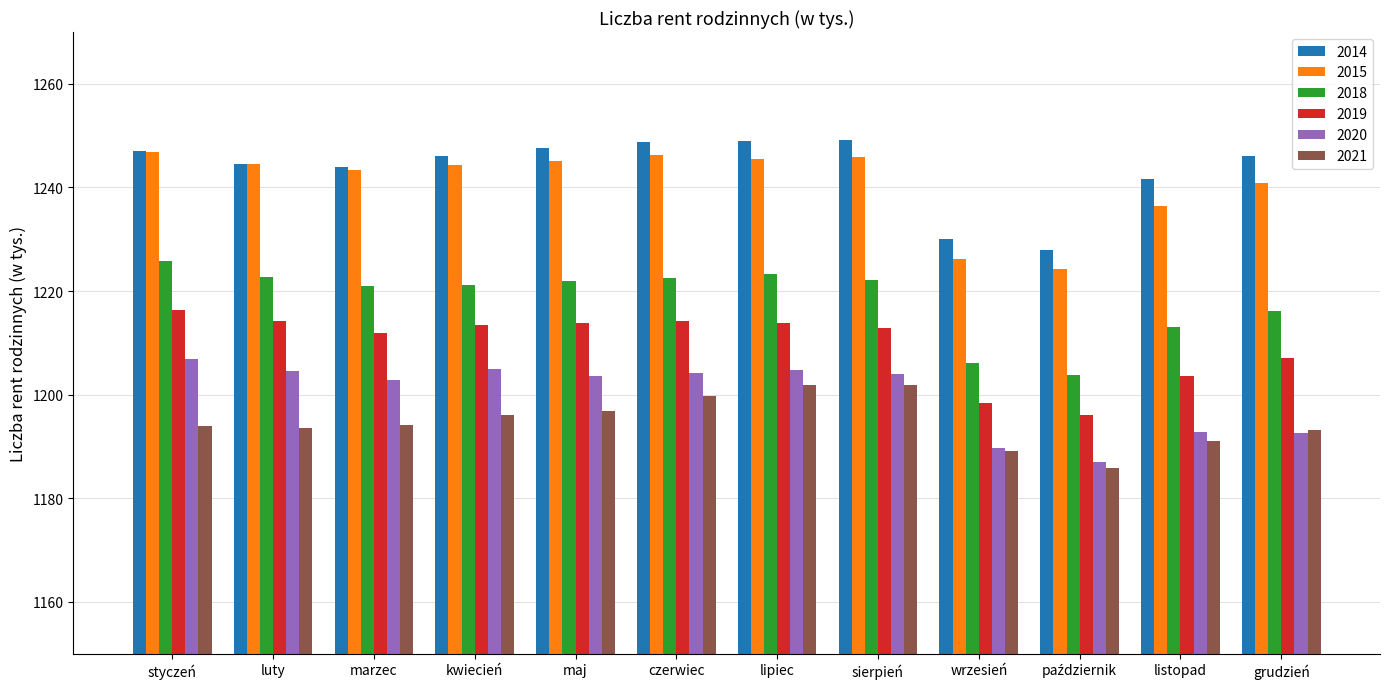

What is the smallest value displayed?

1185.8